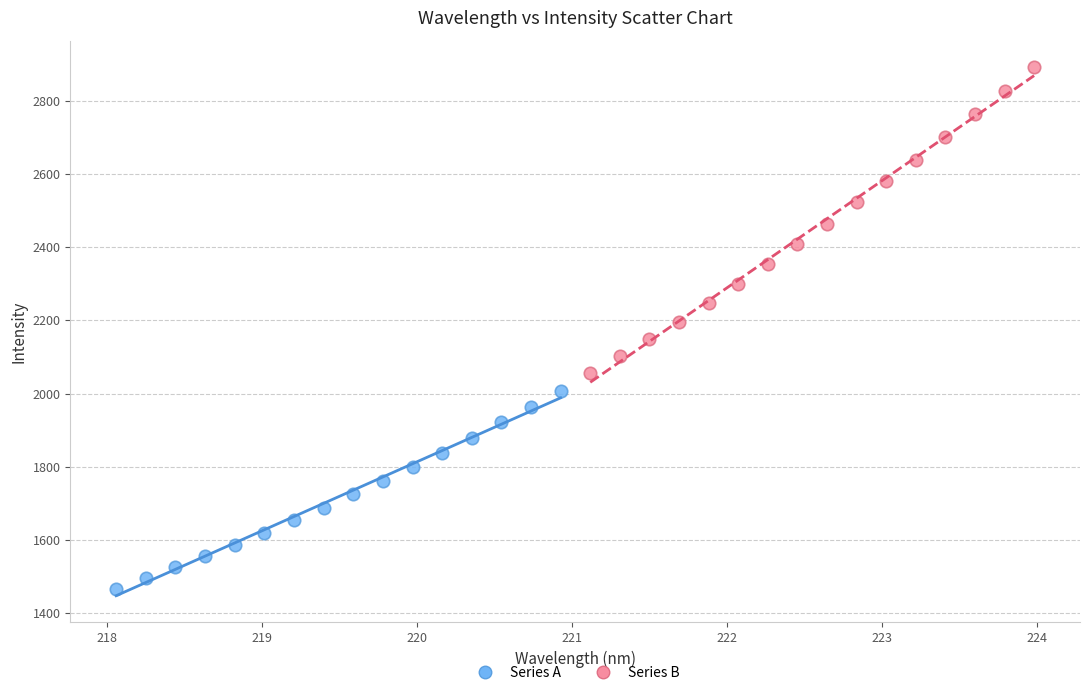

Which series reaches the maximum Y coordinate?

Series B